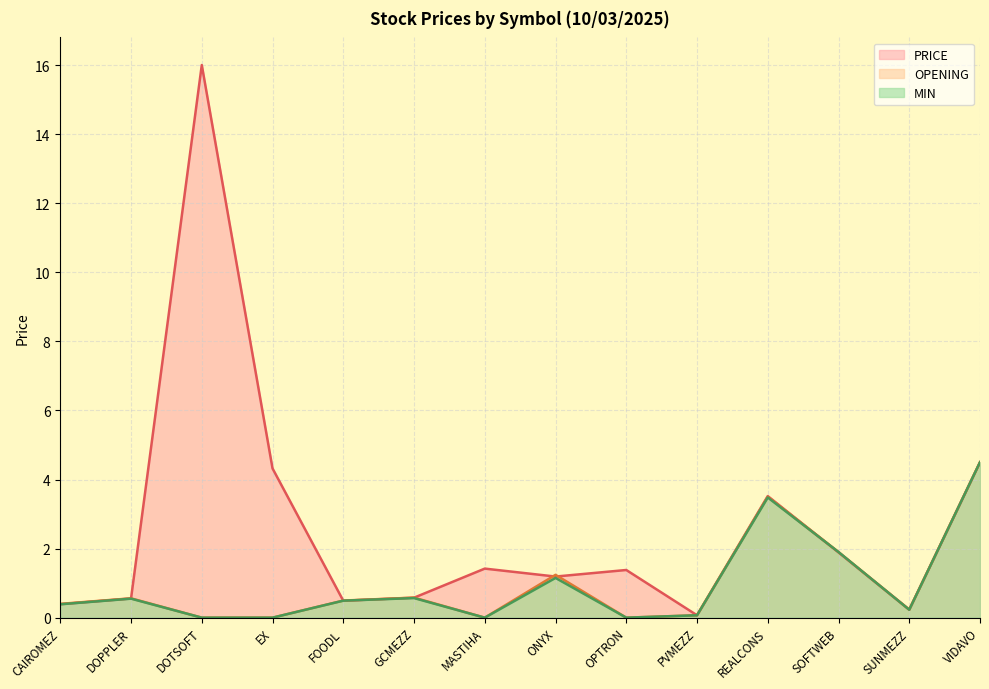

After their last crossing, which series has the higher values: PRICE or OPENING?

PRICE